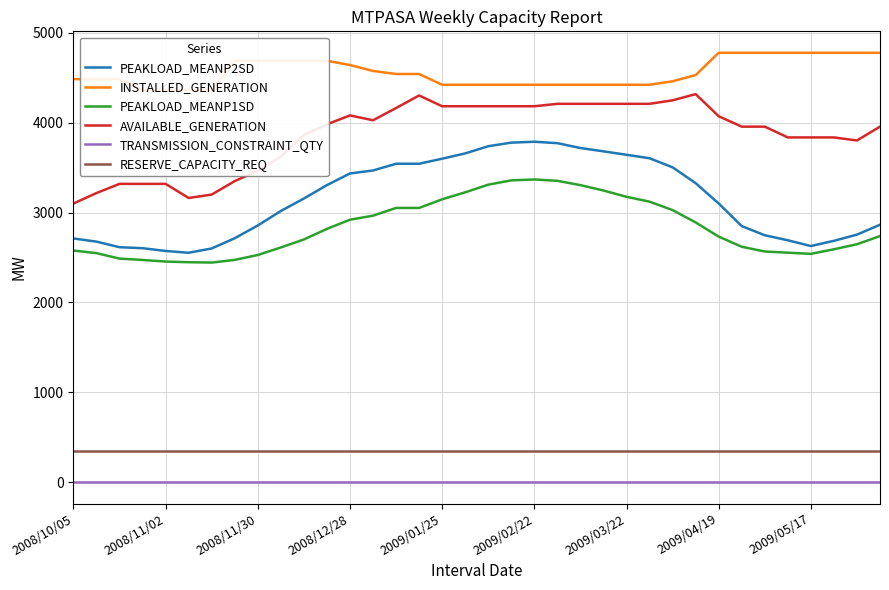

Count the number of data series in this chart.

6